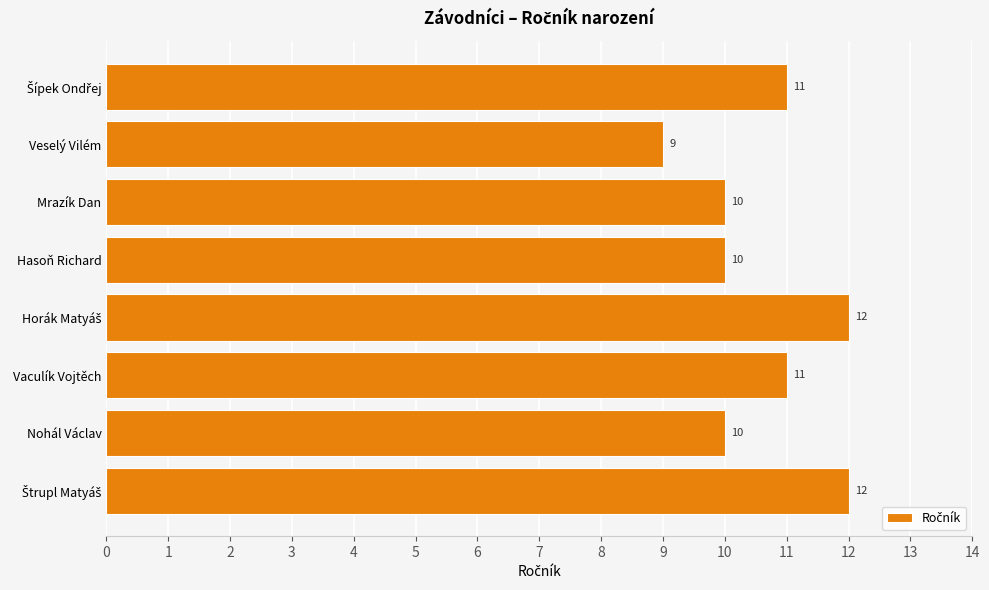

Reading bottom to top, extract all data points from this chart.

12	10	11	12	10	10	9	11